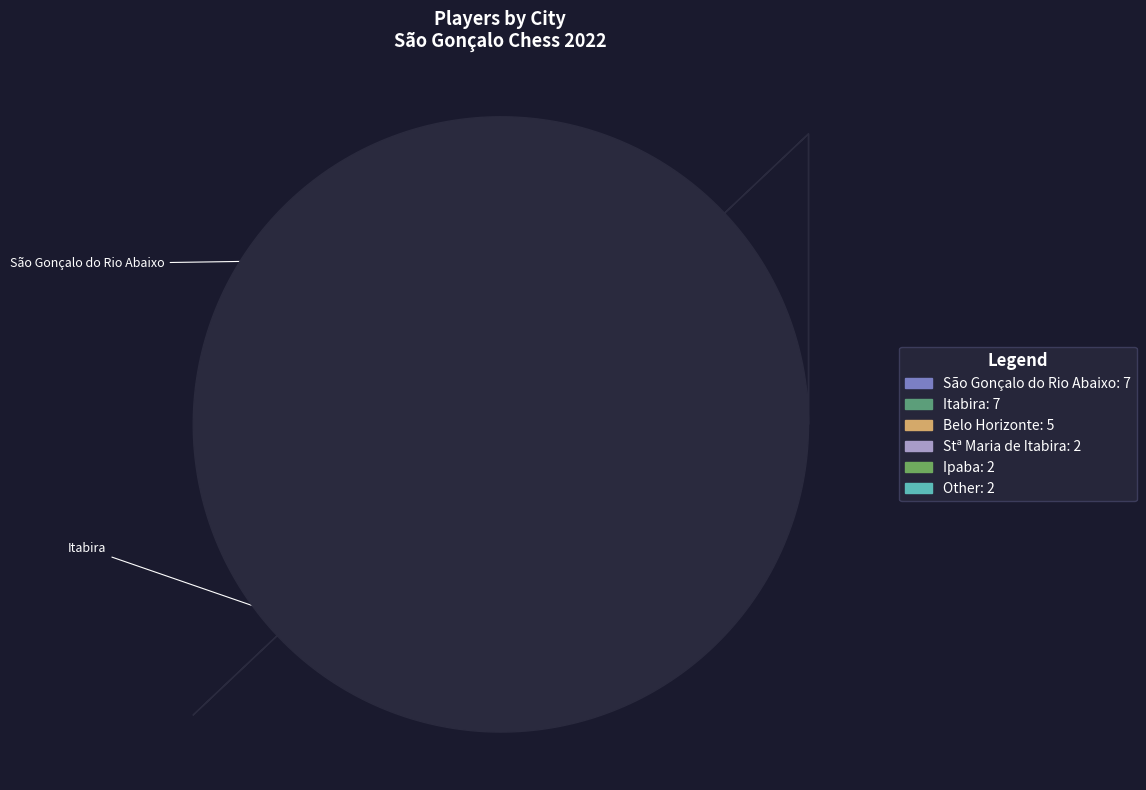

Is there any slice that represents more than half of the pie?

No